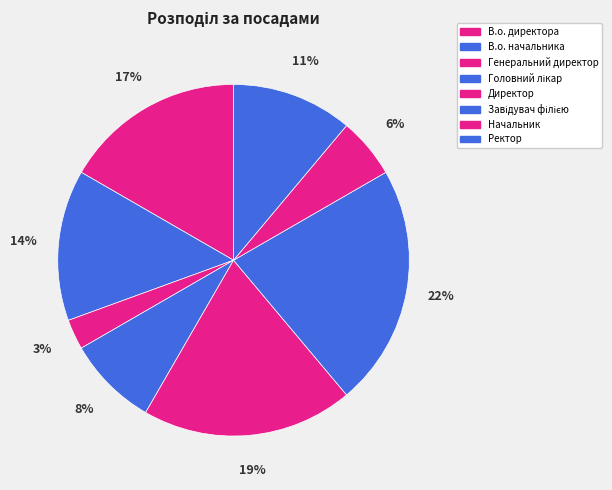

How many slices are in this pie chart?

8